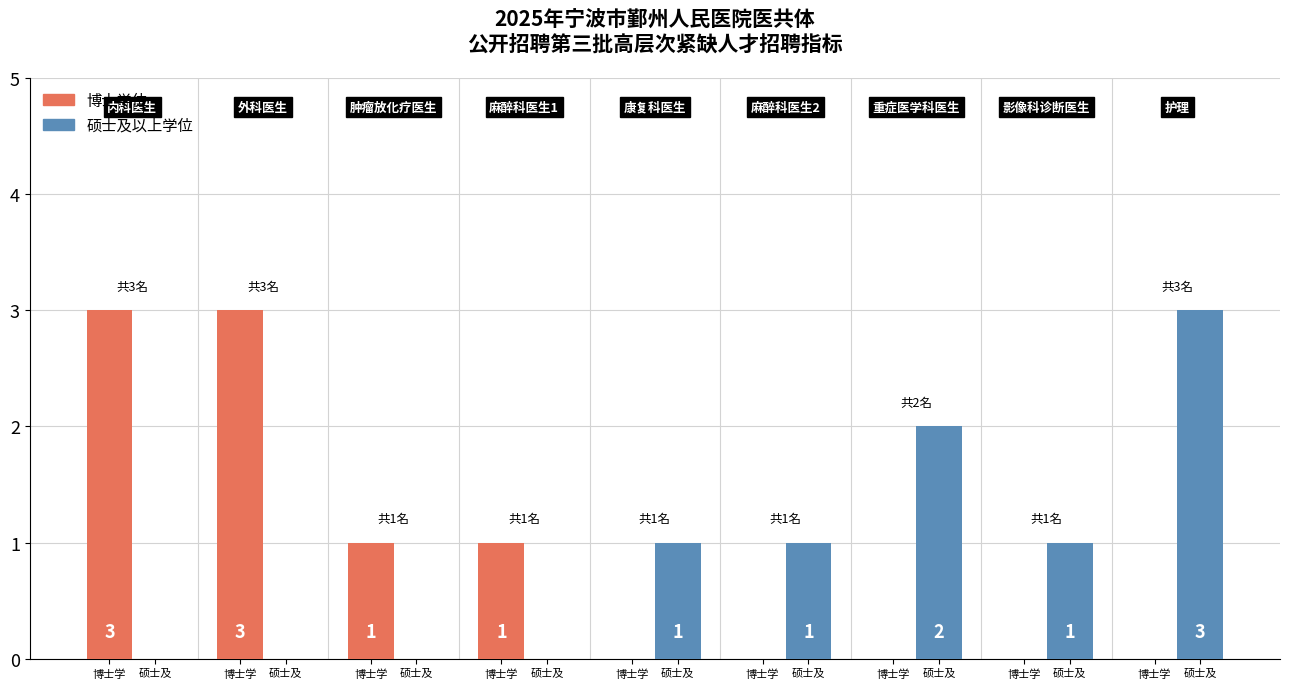

How many positive values does the 硕士及以上学位 series have?

5